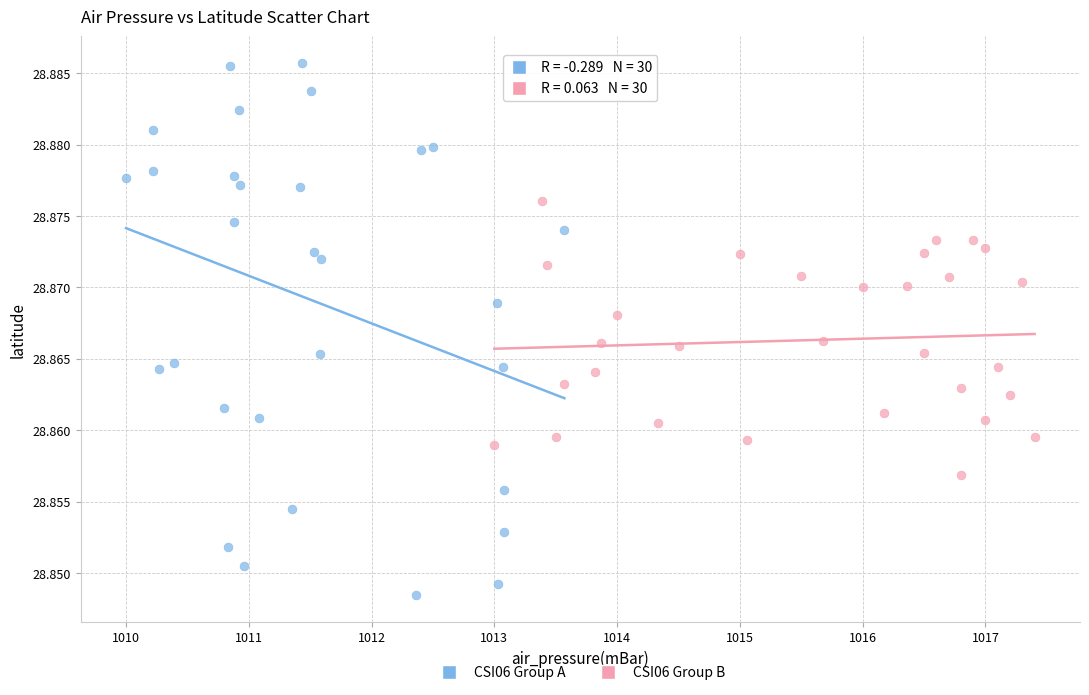

Which series reaches the minimum Y coordinate?

CSI06 Group A